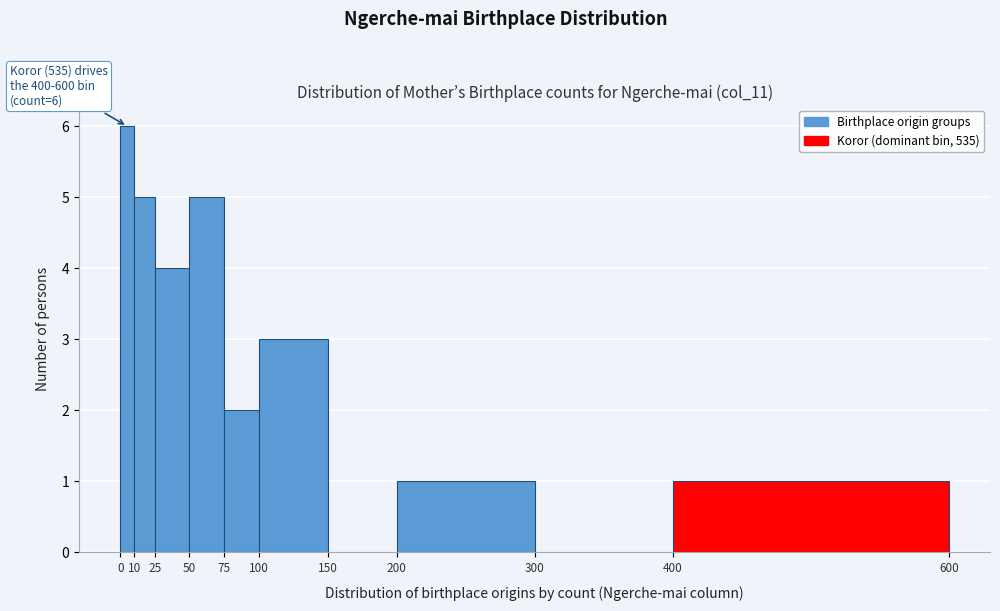

Which range on the x-axis has the tallest bar?

0 to 10